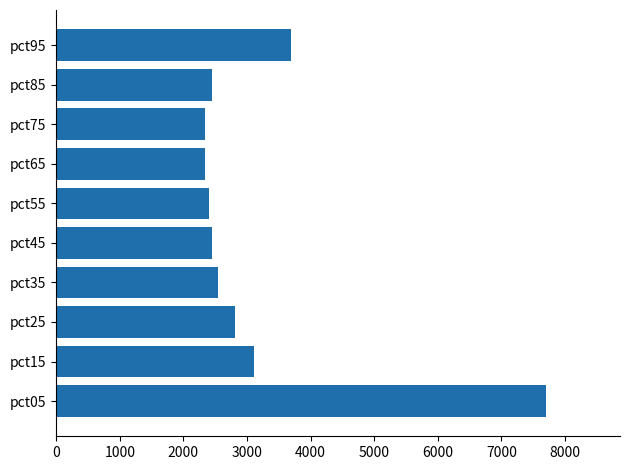

What is the maximum value shown in the chart?

7709.2